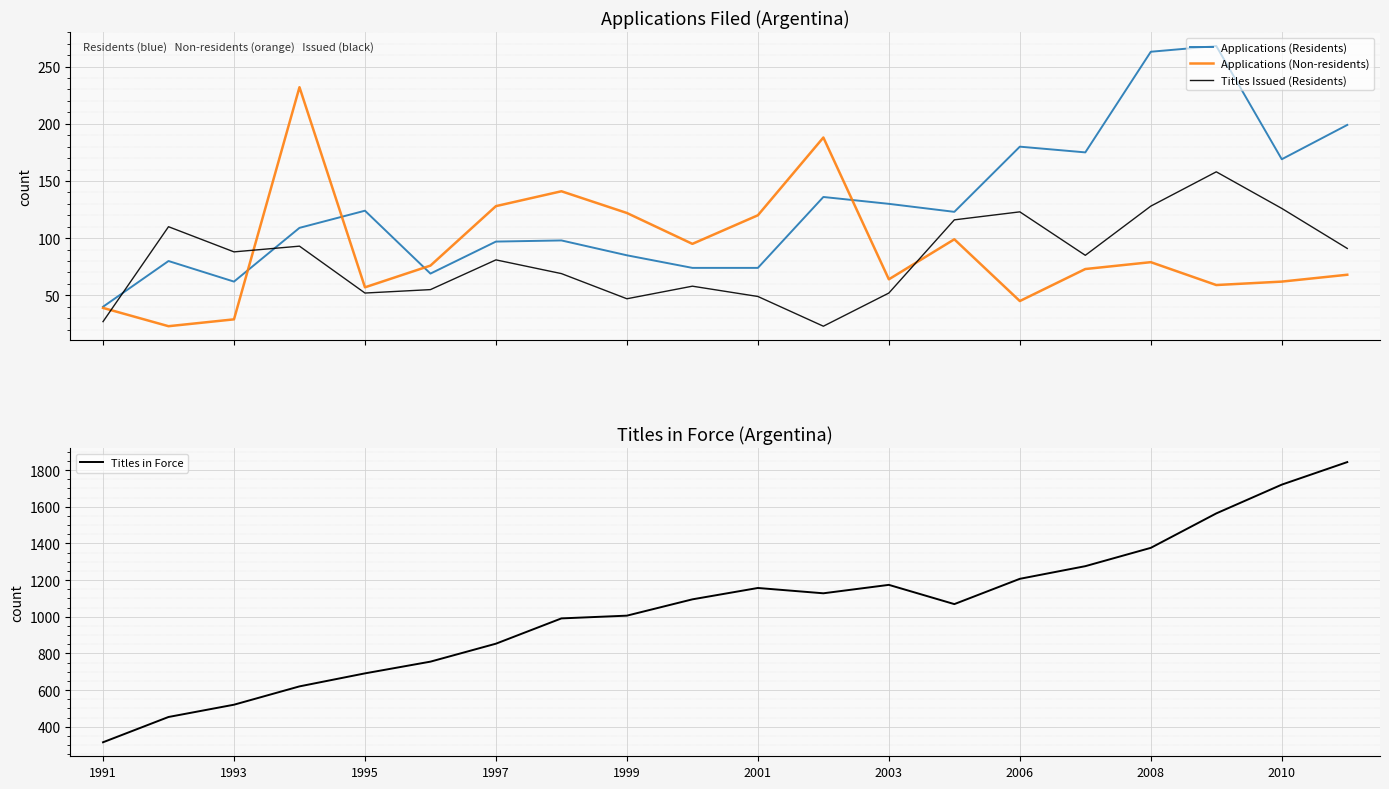

What is the value of the Titles in Force point at the 18th from the left?

1564